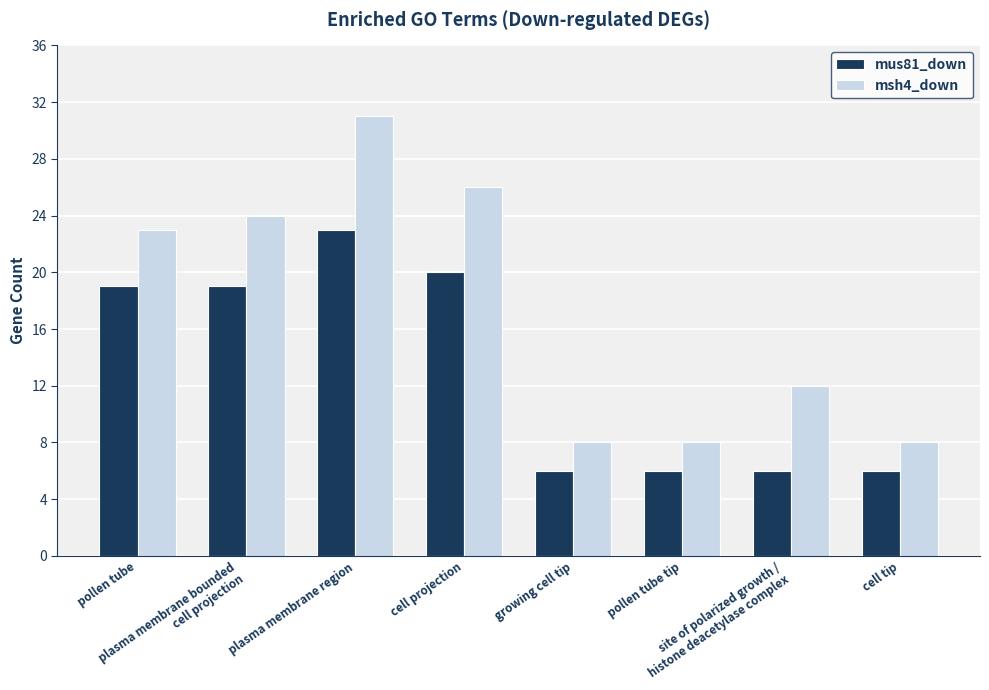

Which series has the widest spread of values?

msh4_down